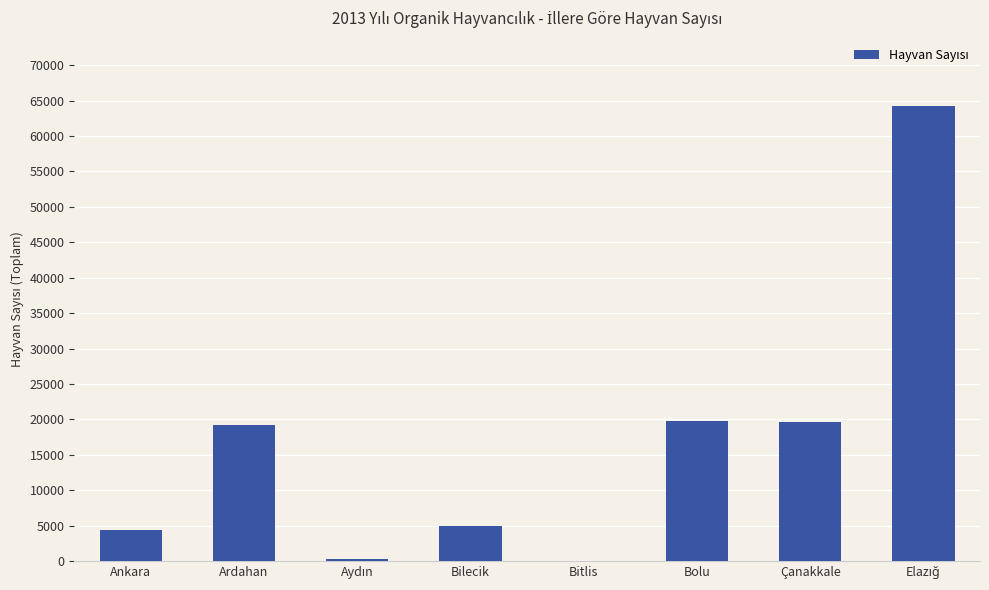

What value does the data have at Çanakkale?

19575